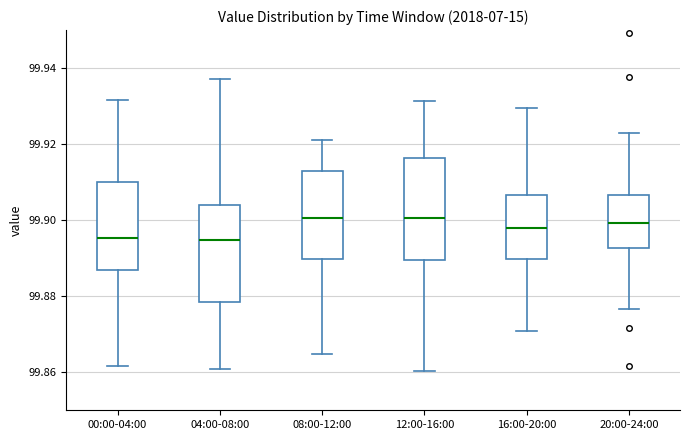

Reading left to right, transcribe this box plot: for each box, give where its median line is, the range the box spans, and where its two whiskers end, as read against the y-axis. The values are not printed on the chart, so give them approximately, as read against the axis.

00:00-04:00: median 99.896, box 99.888 to 99.910, whiskers 99.862 to 99.932
04:00-08:00: median 99.894, box 99.878 to 99.904, whiskers 99.860 to 99.938
08:00-12:00: median 99.900, box 99.890 to 99.912, whiskers 99.864 to 99.922
12:00-16:00: median 99.900, box 99.890 to 99.916, whiskers 99.860 to 99.932
16:00-20:00: median 99.898, box 99.890 to 99.906, whiskers 99.870 to 99.930
20:00-24:00: median 99.900, box 99.892 to 99.906, whiskers 99.876 to 99.922